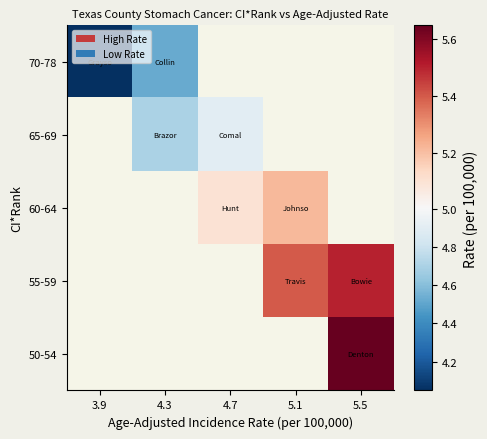

How many values in 60-64 are above zero?

2